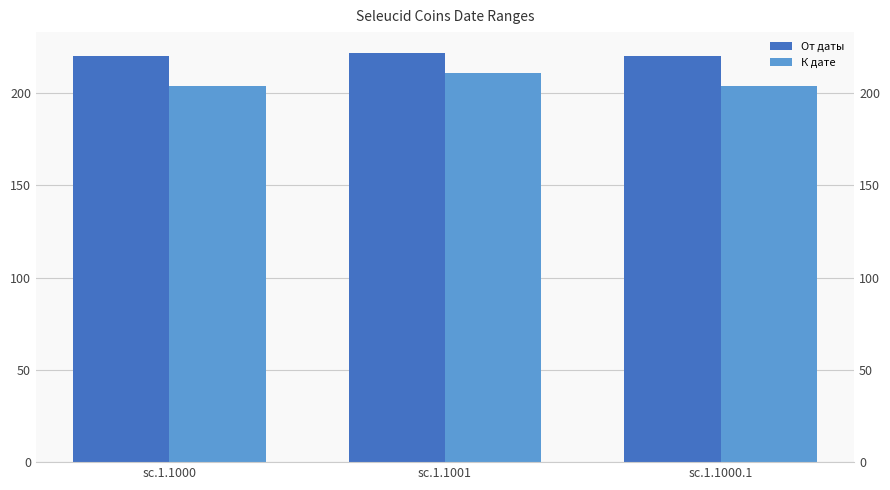

Which series has the largest range (max minus min)?

К дате